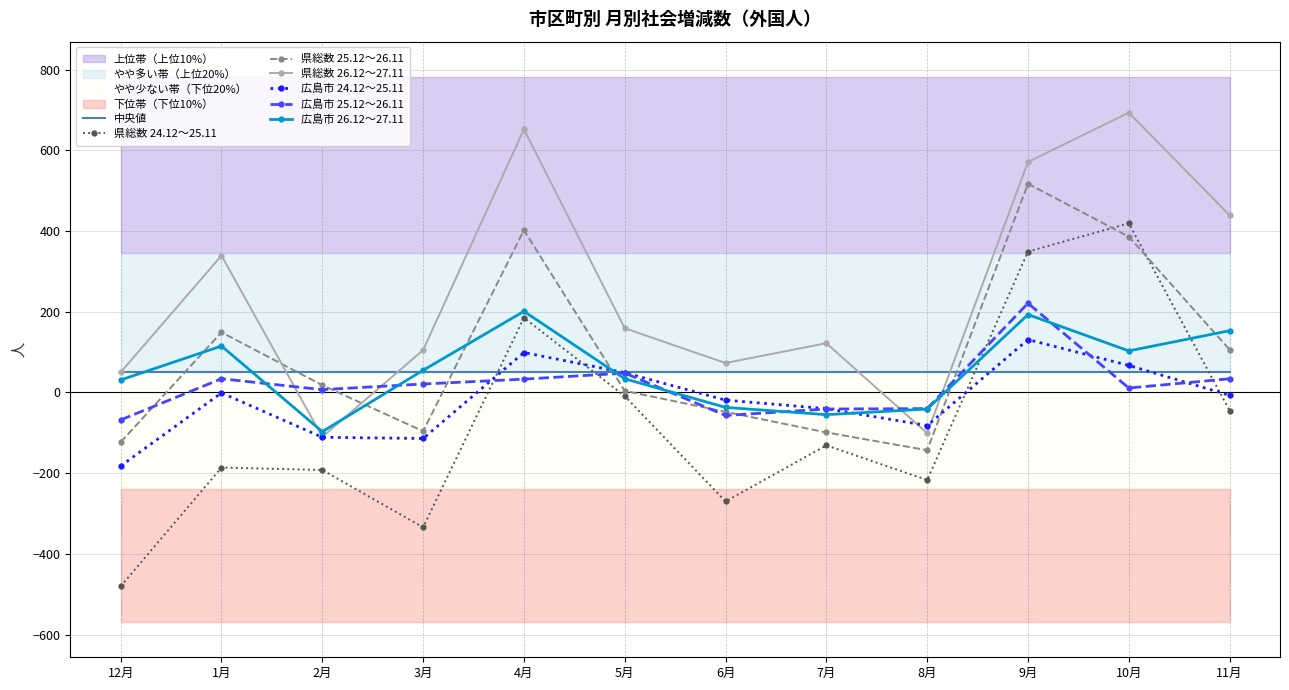

Rank the categories by 県総数 26.12～27.11 value from lowest to highest.

2月, 8月, 12月, 6月, 3月, 7月, 5月, 1月, 11月, 9月, 4月, 10月